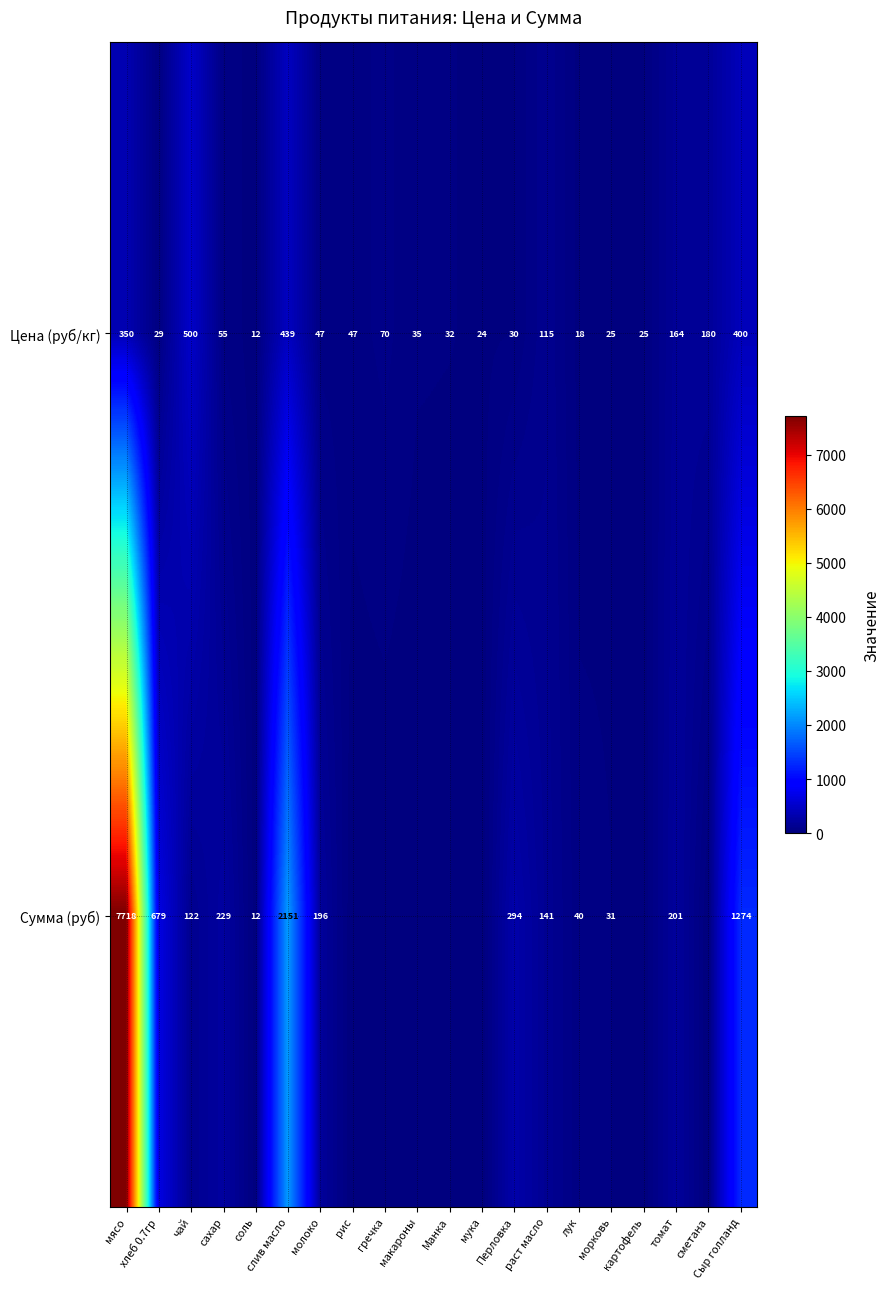

Between Перловка and гречка, which is larger?

гречка